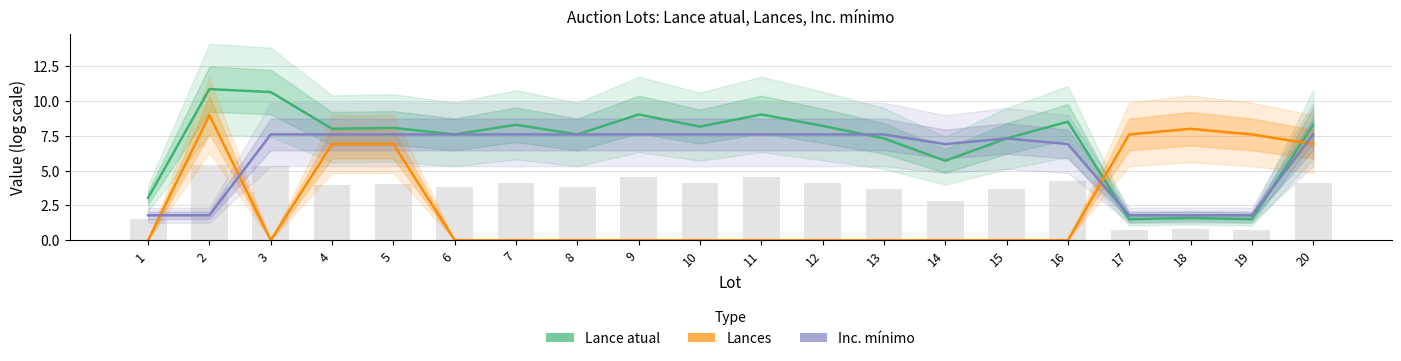

The value of Lance atual at 7 is 8.3. True or false?

True